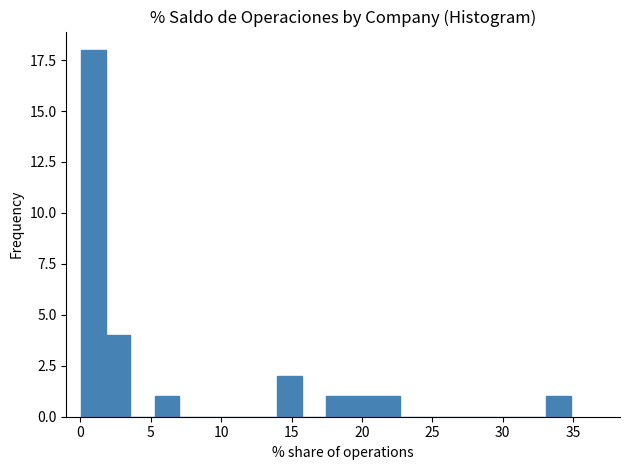

Around what value on the x-axis is the tallest bar? Give the approximate position of its centre, as read against the axis.

1.0